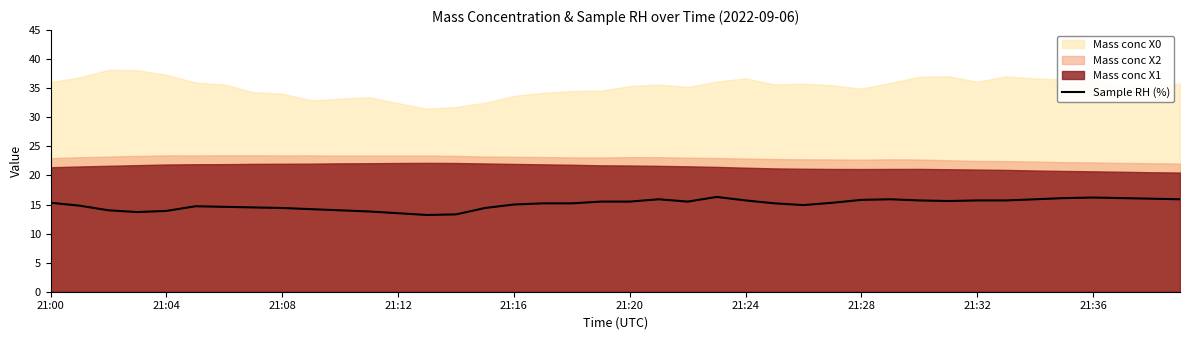

True or false: Sample RH (%) has a value of 25.2 at 21:16.

False